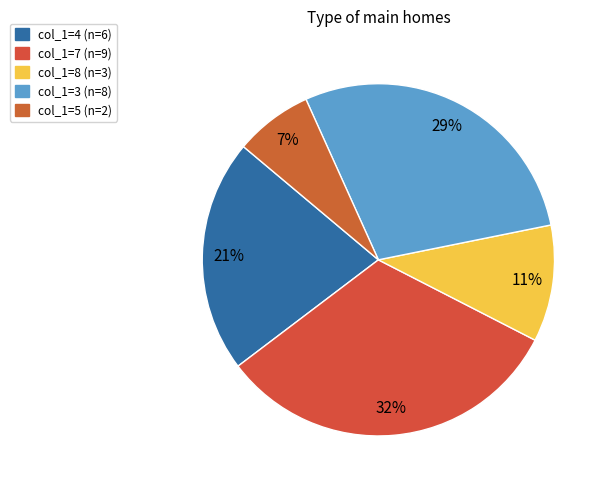

How many segments does this pie chart have?

5